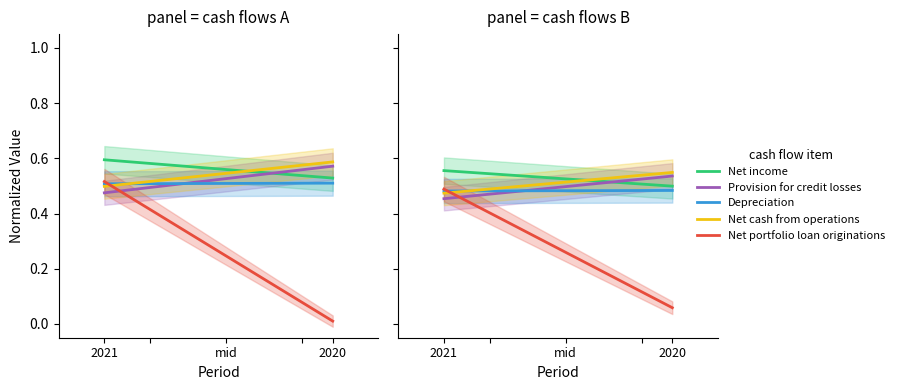

Is it true that Net cash from operations equals 0.5 at 2021?

True